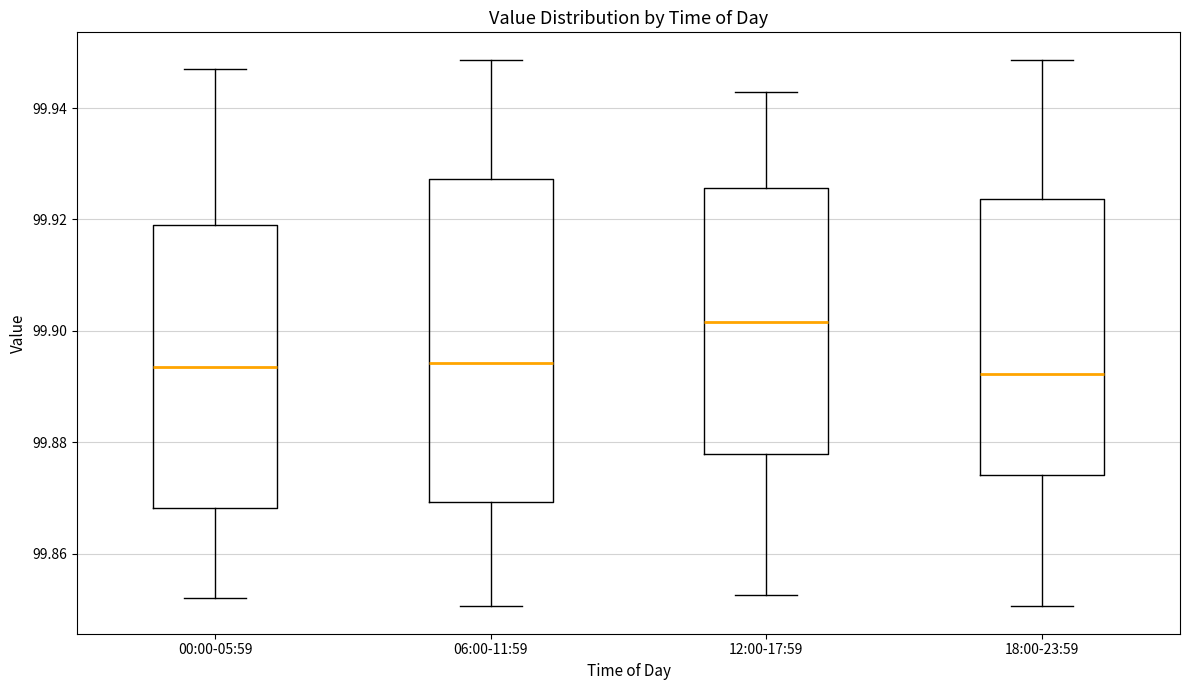

Which box's median line is the highest?

12:00-17:59